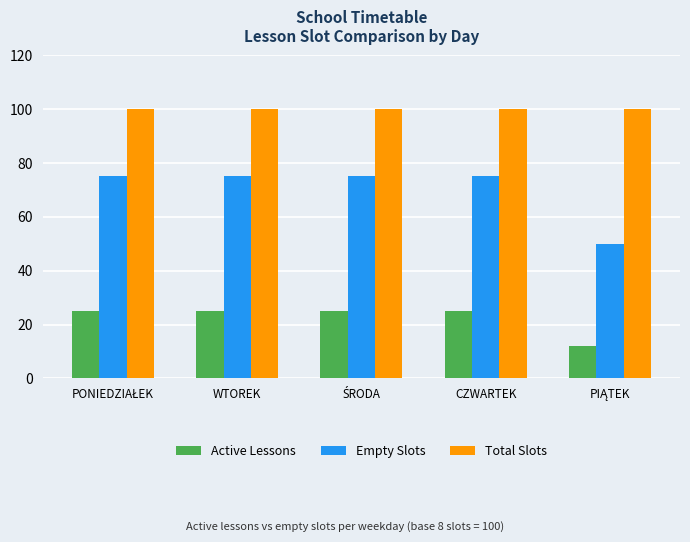

Reading right to left, list all the values displayed in this chart.

Active Lessons: 12	25	25	25	25
Empty Slots: 50	75	75	75	75
Total Slots: 100	100	100	100	100